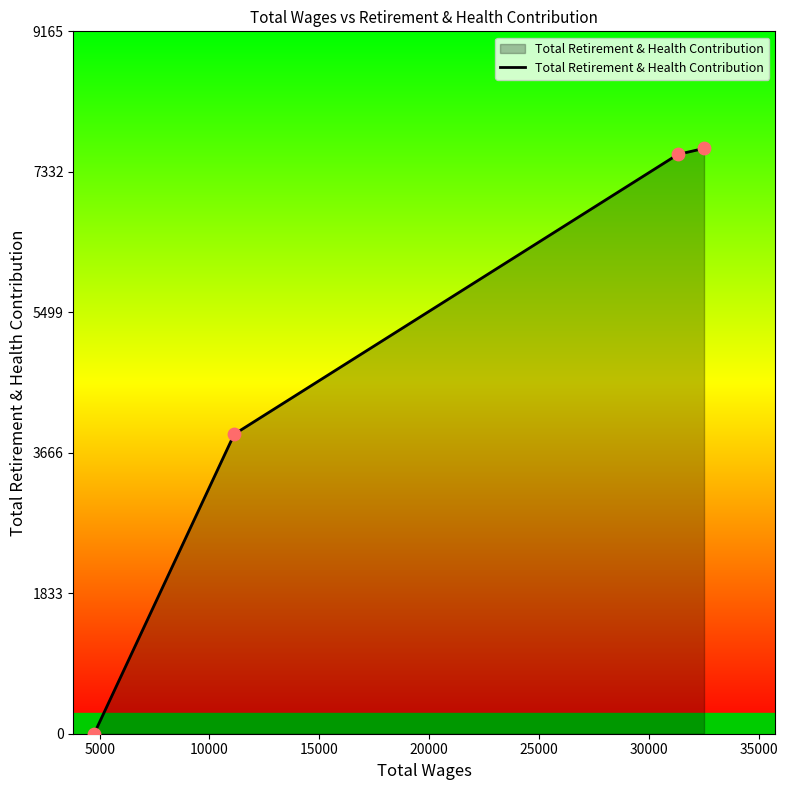

True or false: the data has more than 1 interior local peaks.

False